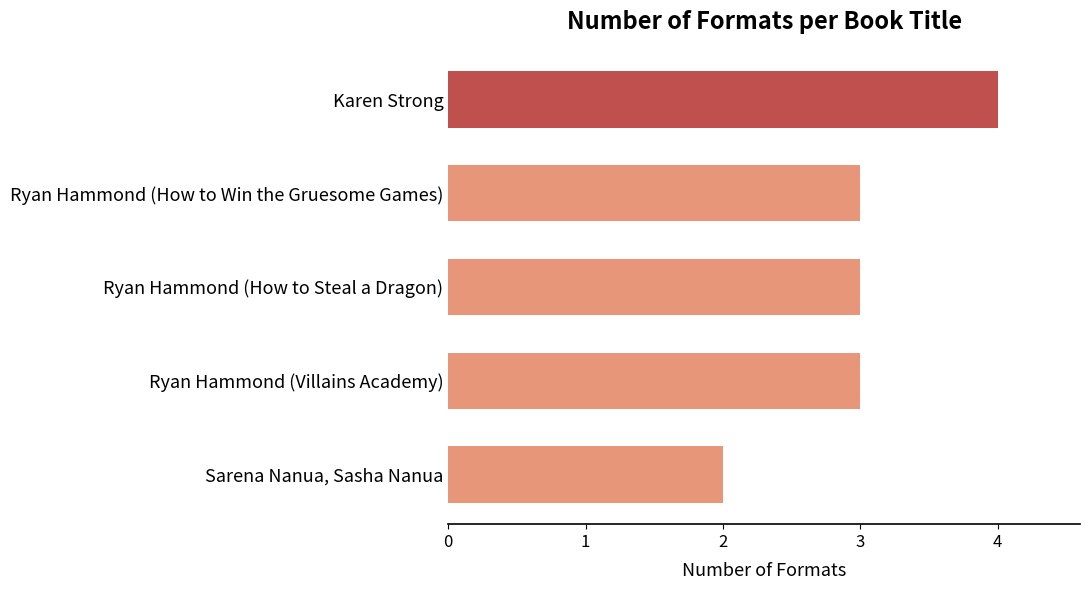

The chart shows a value of 1 at Karen Strong. True or false?

False